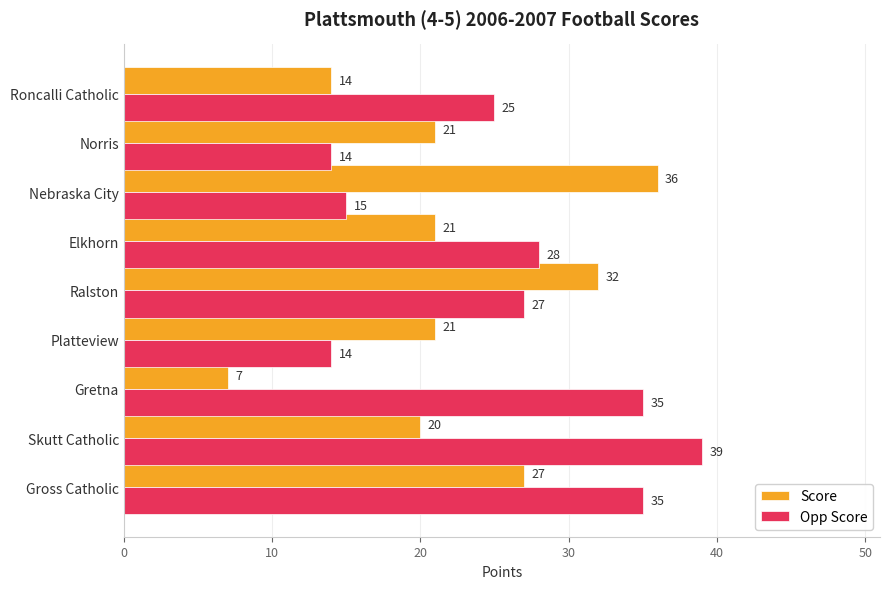

The Score series shows 33 at Skutt Catholic. True or false?

False